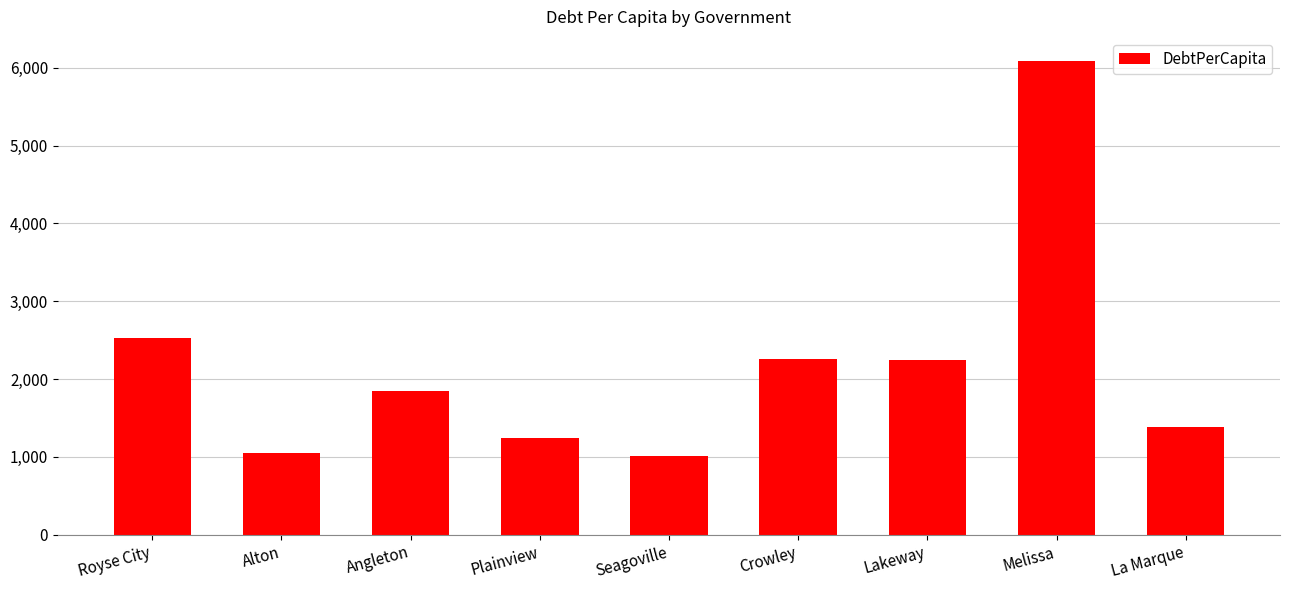

Is it true that the value at Alton is 1049.4?

True